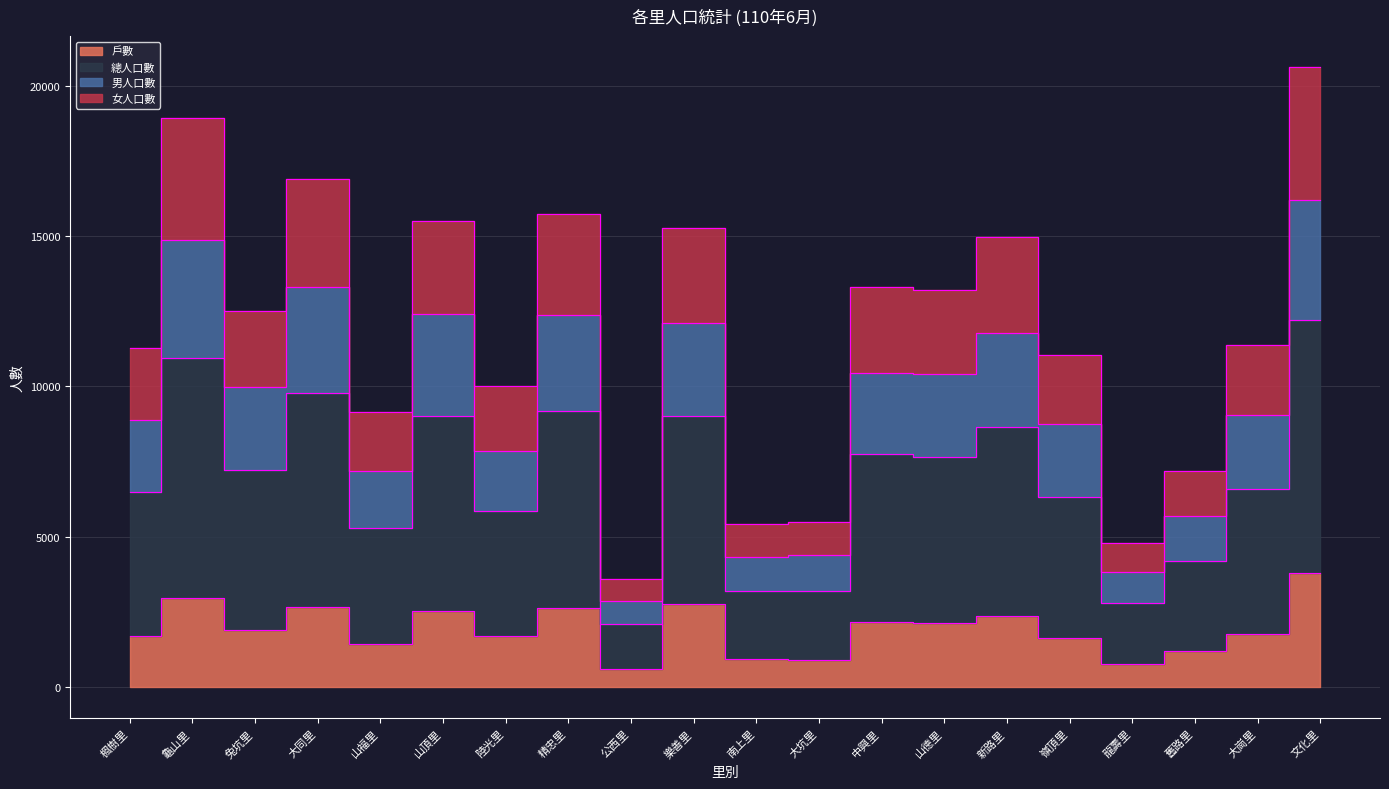

Which series changed the most between 楓樹里 and 中興里?

總人口數